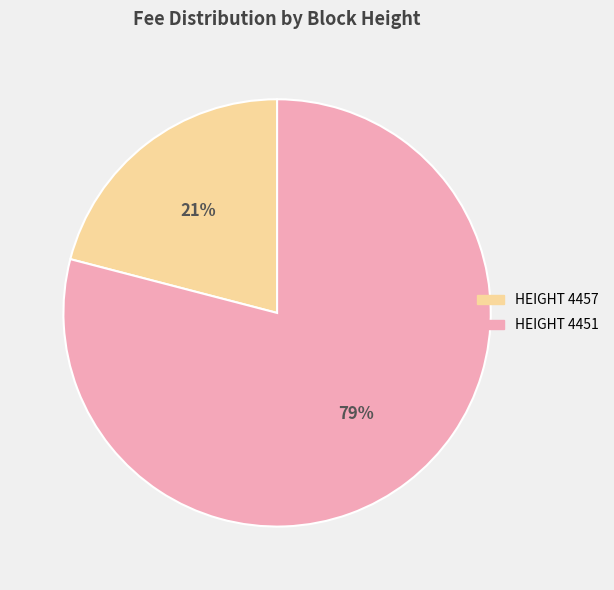

Count the number of slices in the pie.

2